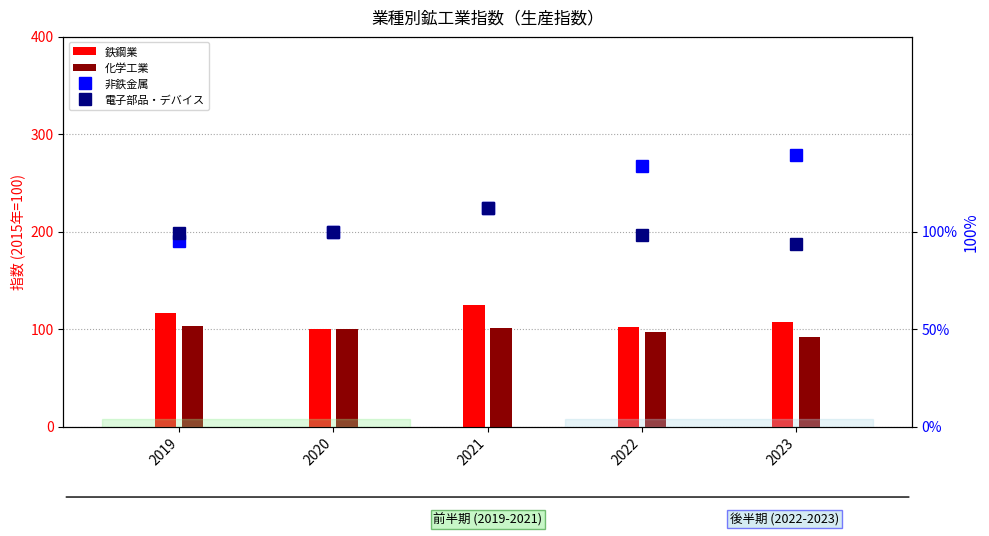

What value does the 鉄鋼業 series have at 2020?

100.0